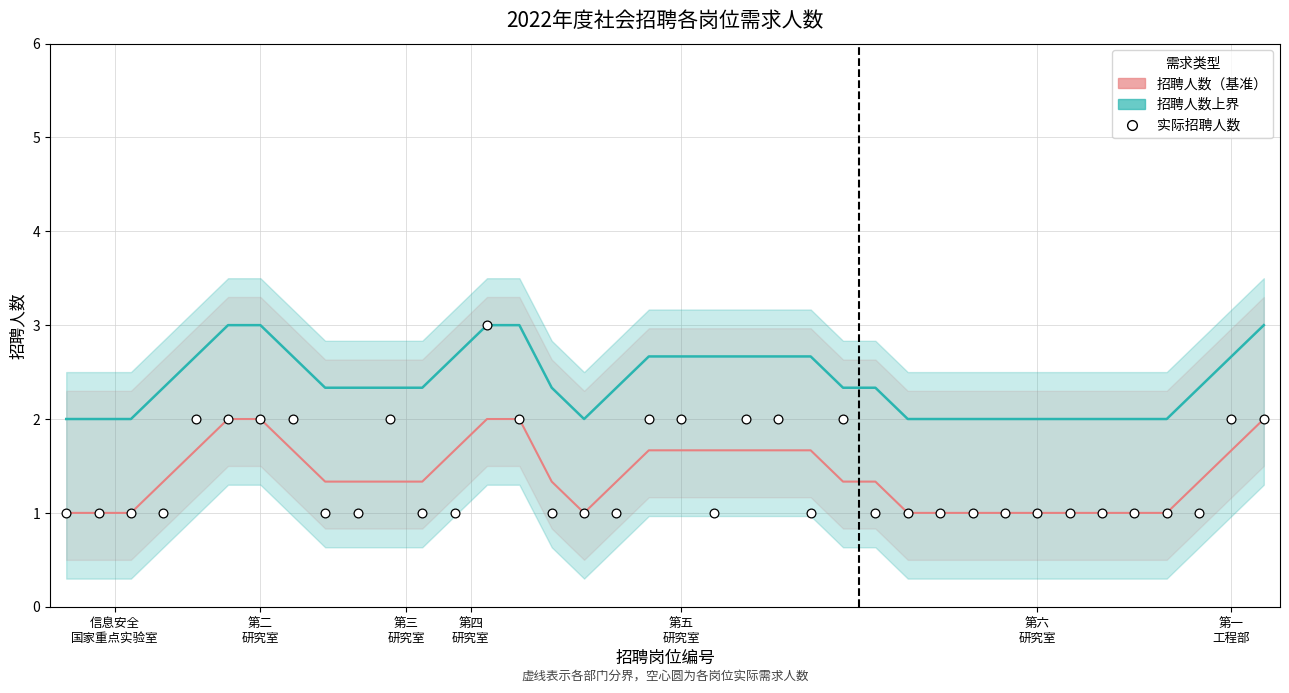

Which series reaches the minimum Y coordinate?

招聘人数（基准）